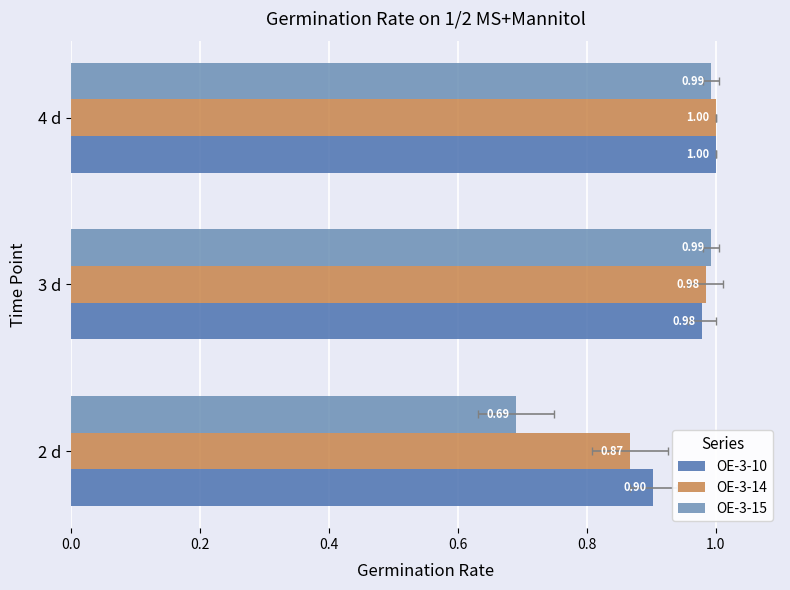

What is the average value of the OE-3-14 series?

1.0